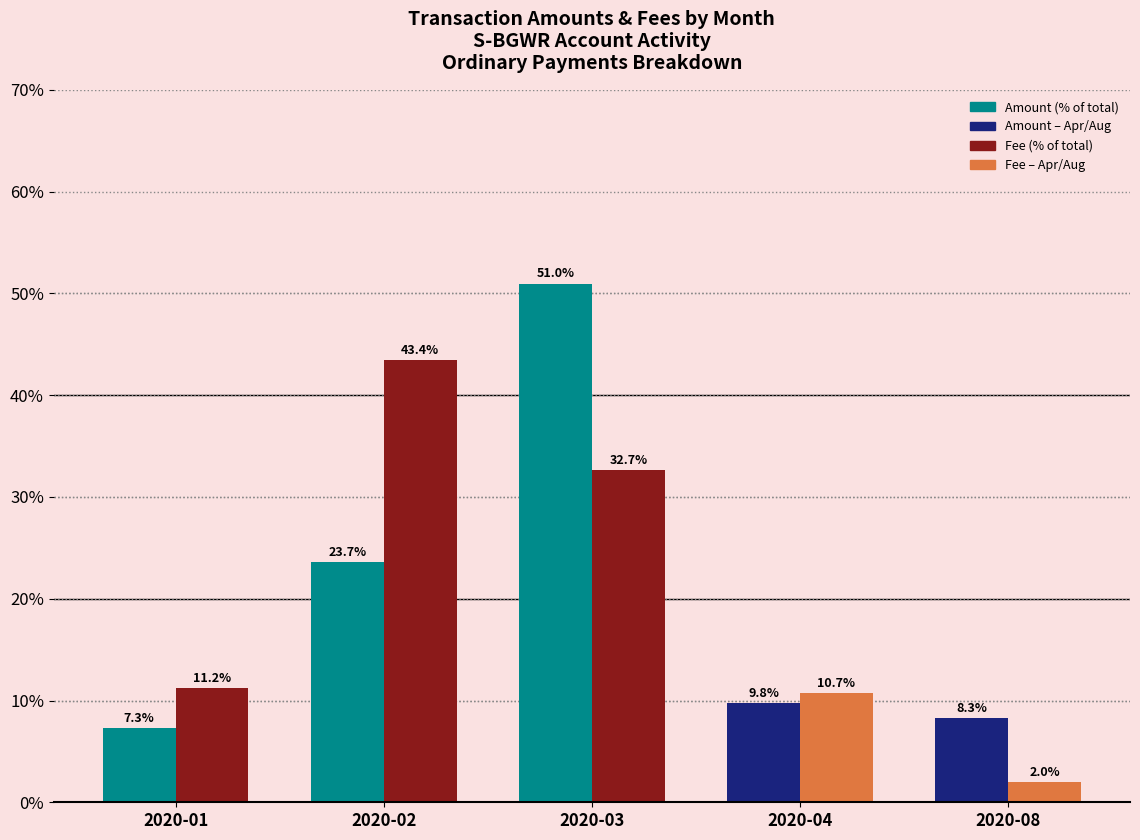

At which category is the sum across all series the highest?

2020-03